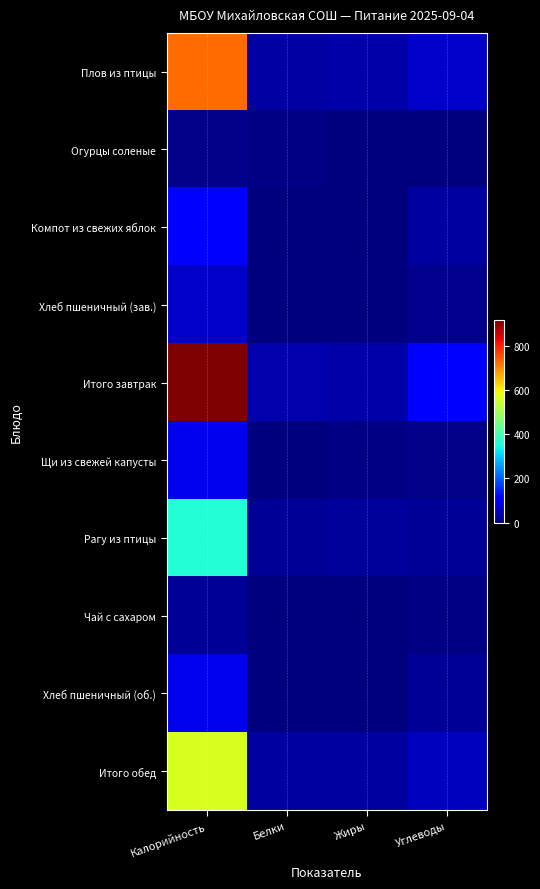

Which series has the largest total across all categories?

Итого завтрак